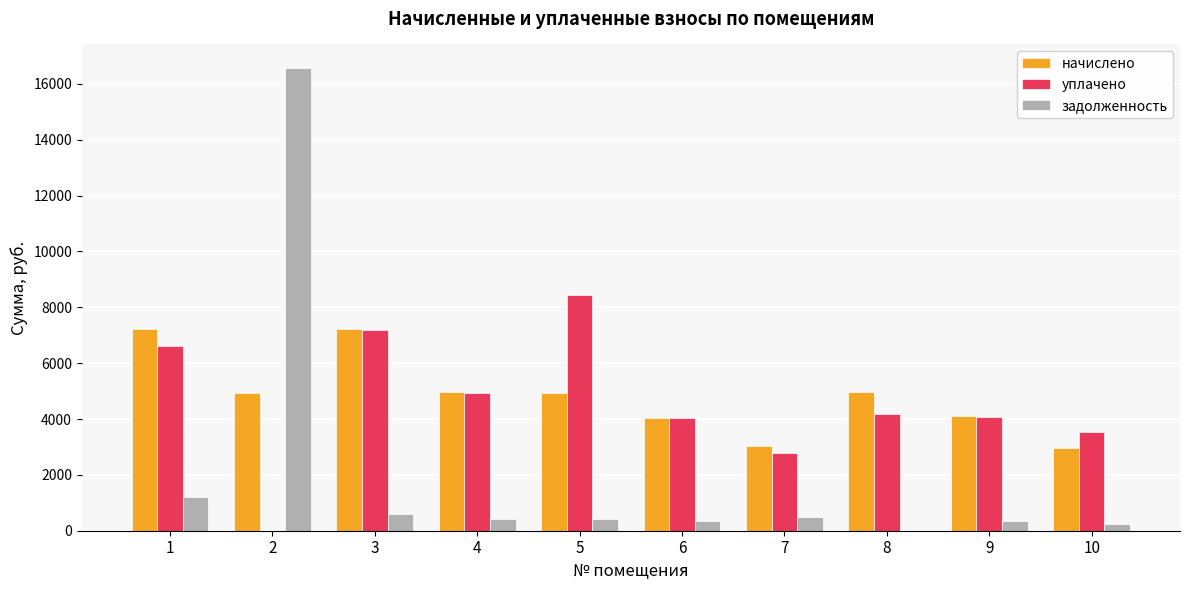

Is the value of начислено at 10 greater than the value of задолженность at 3?

Yes